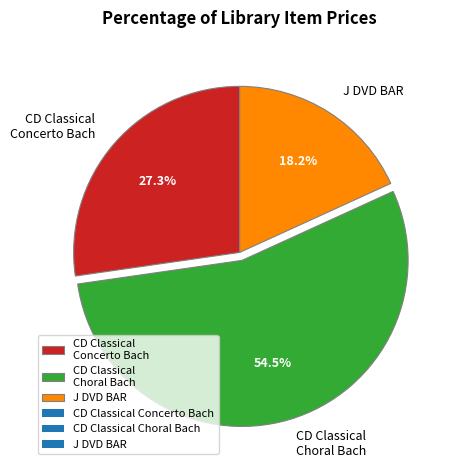

What percentage is NOT represented by J DVD BAR?

81.8%